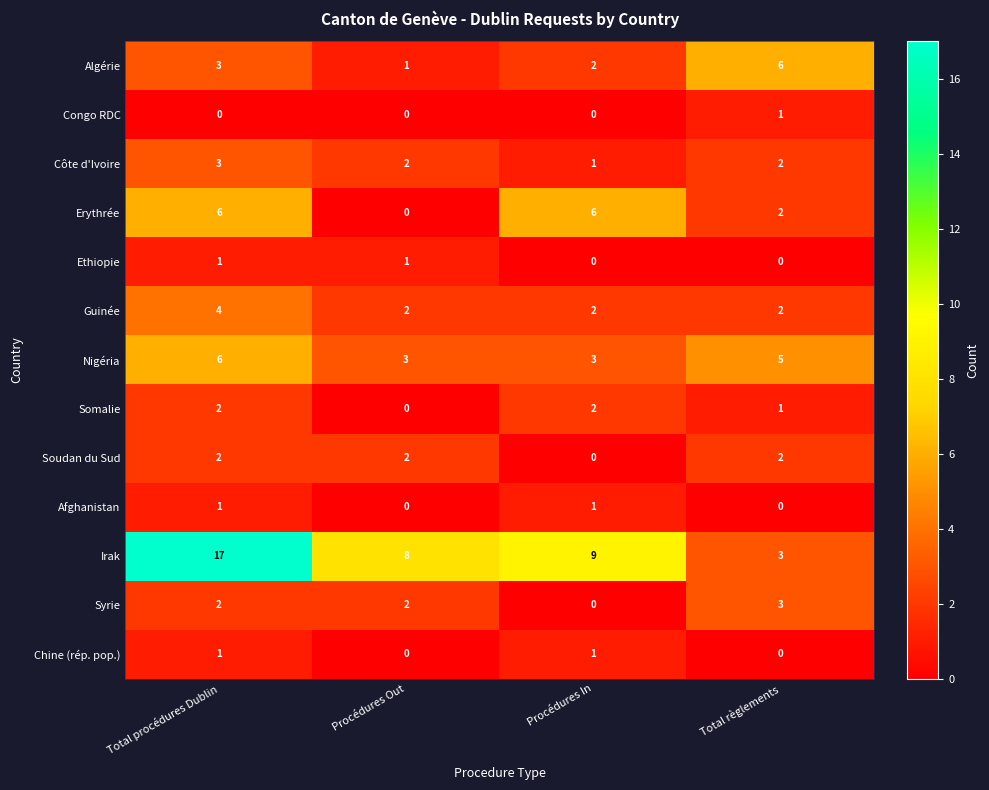

What is the average value of the Nigéria series?

4